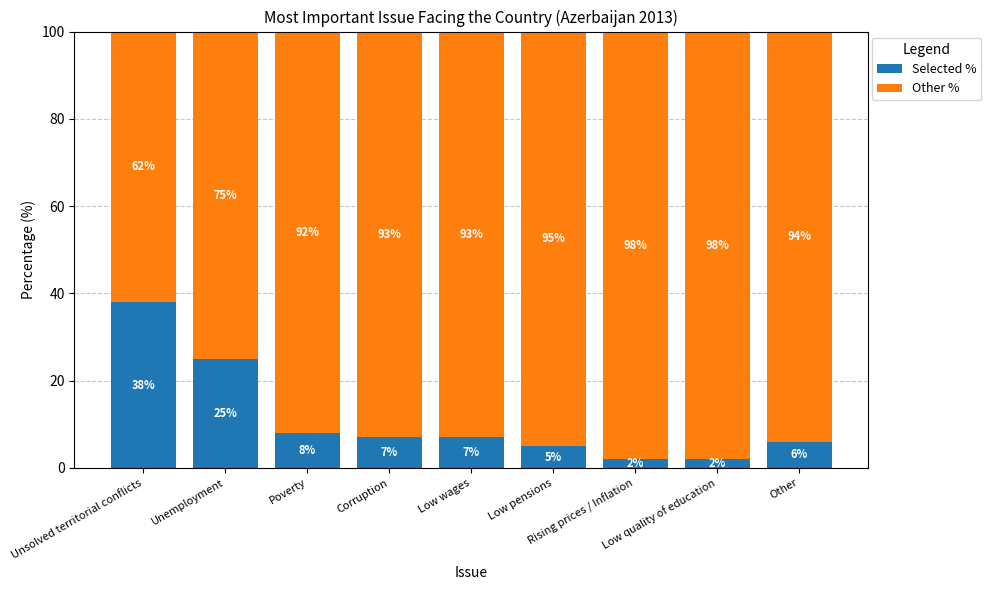

How many data points does each series have?

9